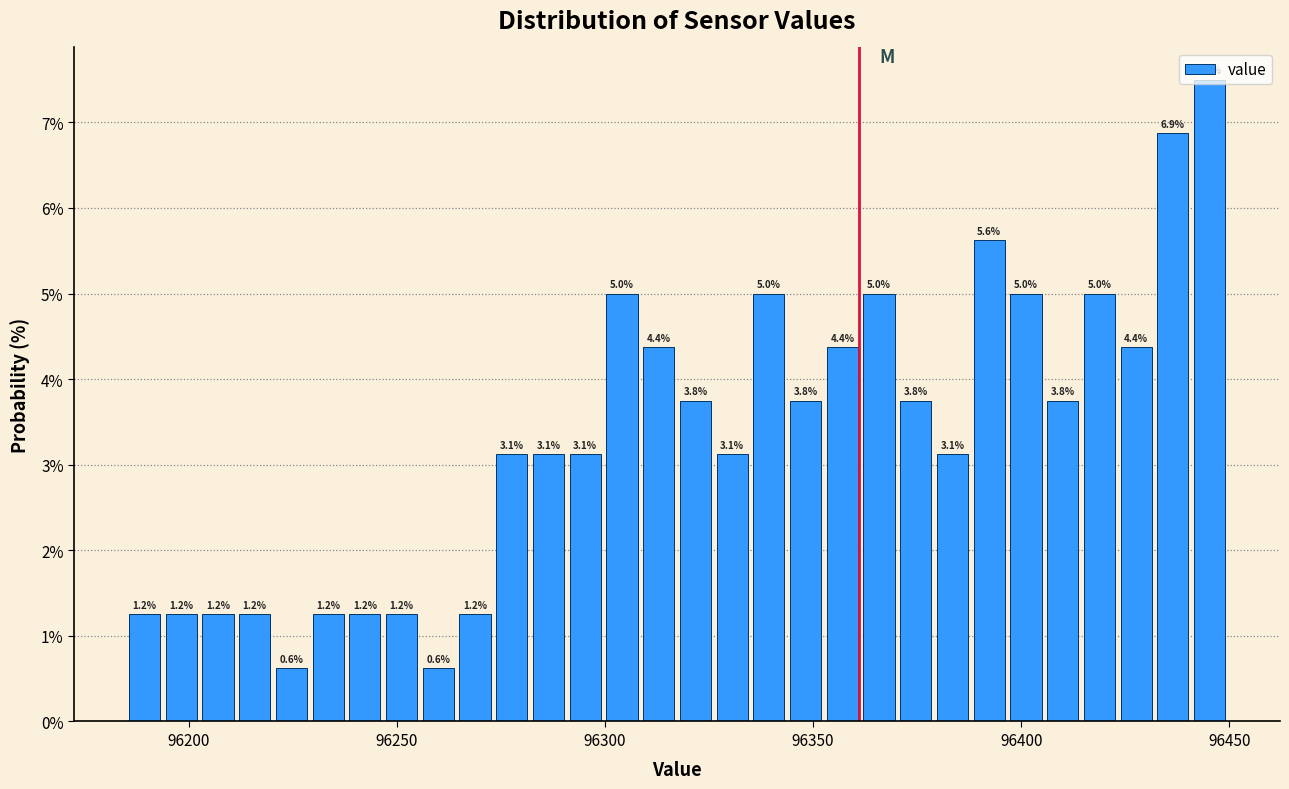

Around what value on the x-axis is the tallest bar? Give the approximate position of its centre, as read against the axis.

96445